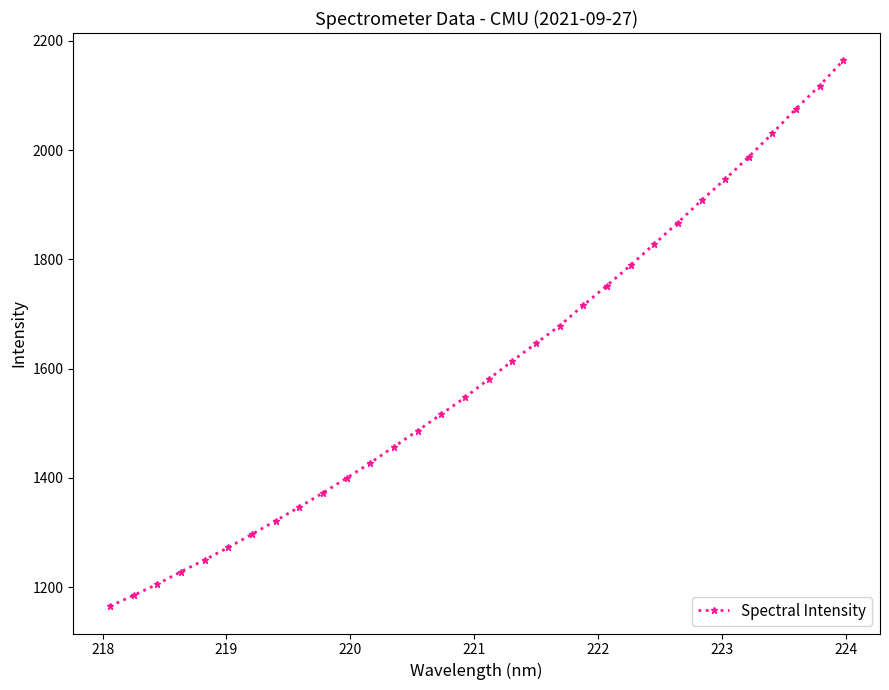

What is the maximum value shown in the chart?

2164.2